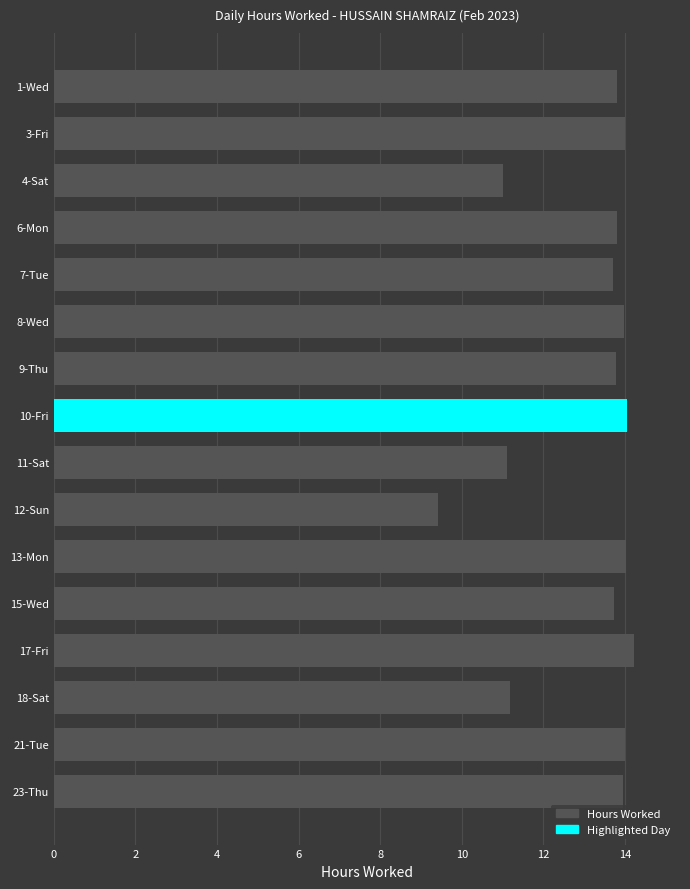

What is the difference between the maximum and minimum values?

4.8